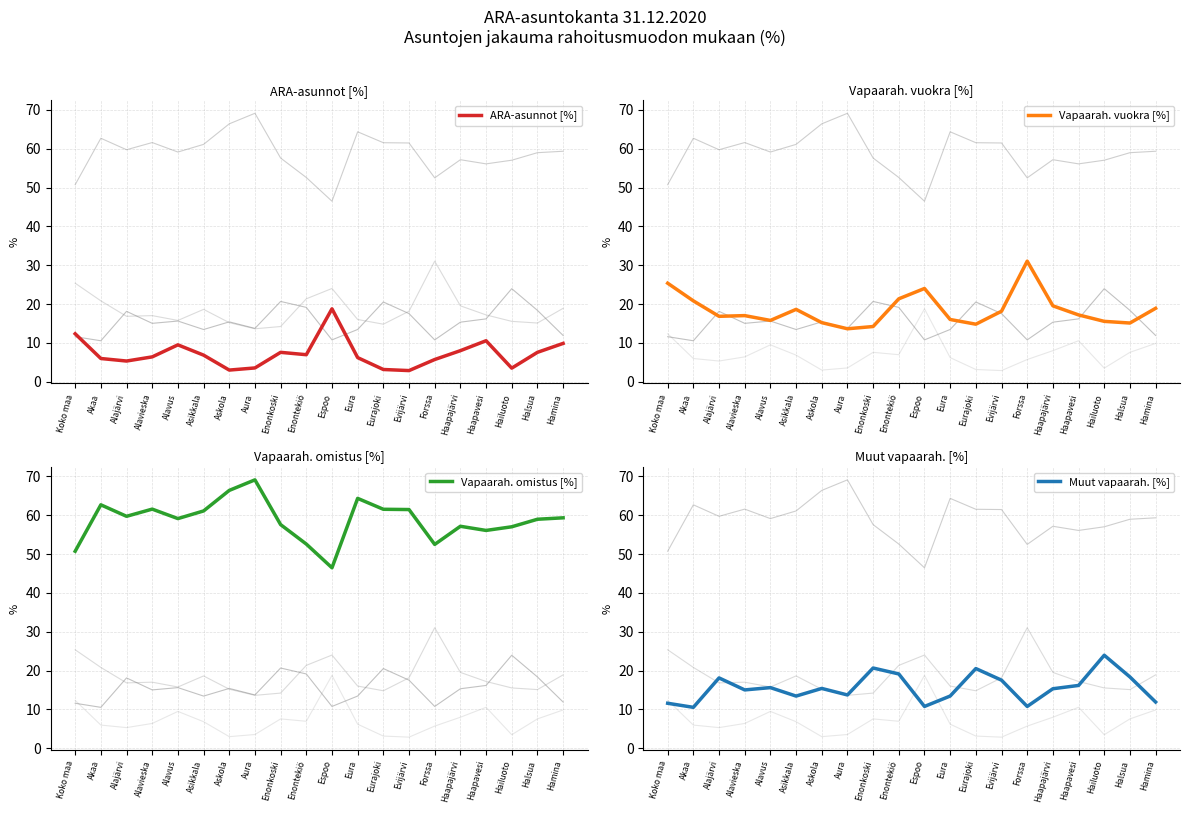

Between which two adjacent categories do Vapaarah. vuokra [%] and Muut vapaarah. [%] first intersect?

Akaa and Alajärvi